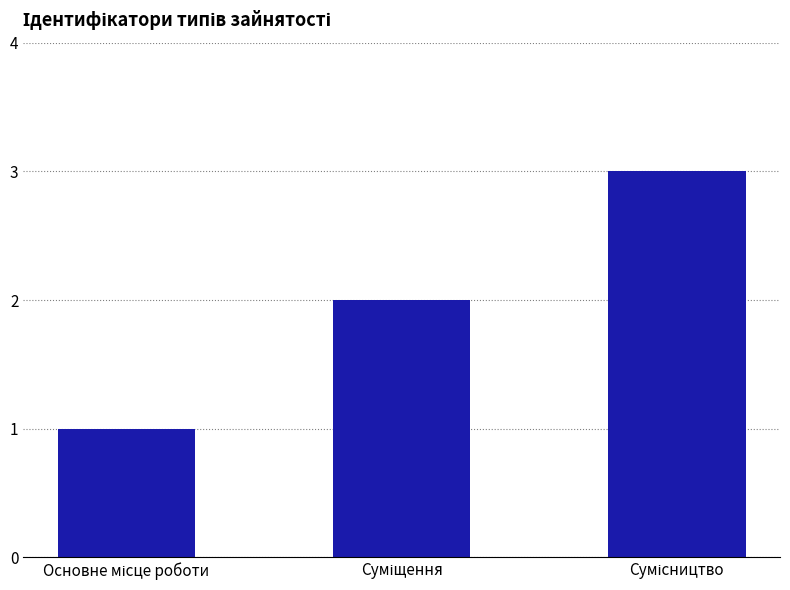

Reading left to right, transcribe all the data shown in this chart.

1	2	3